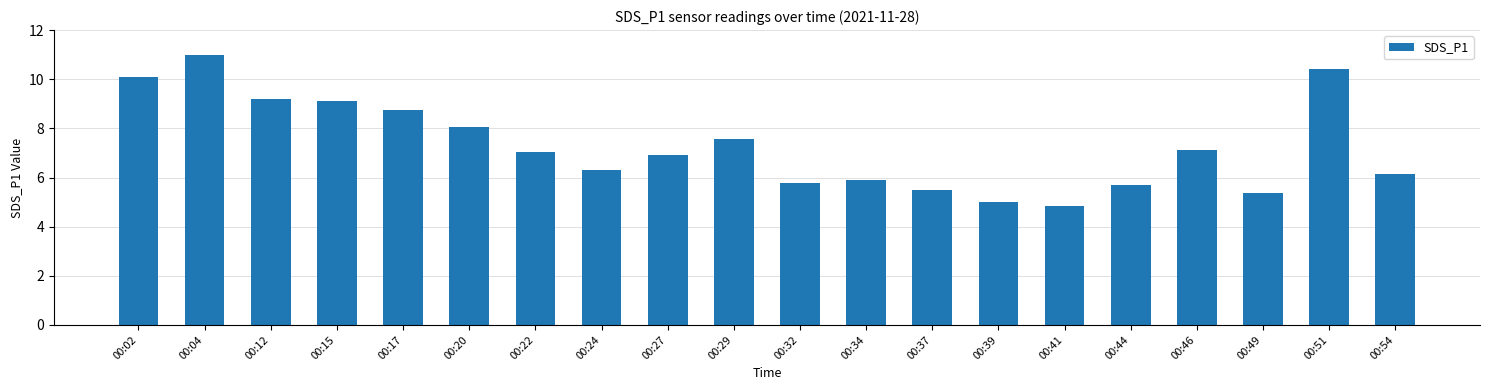

Which category has the highest value across all series?

00:04